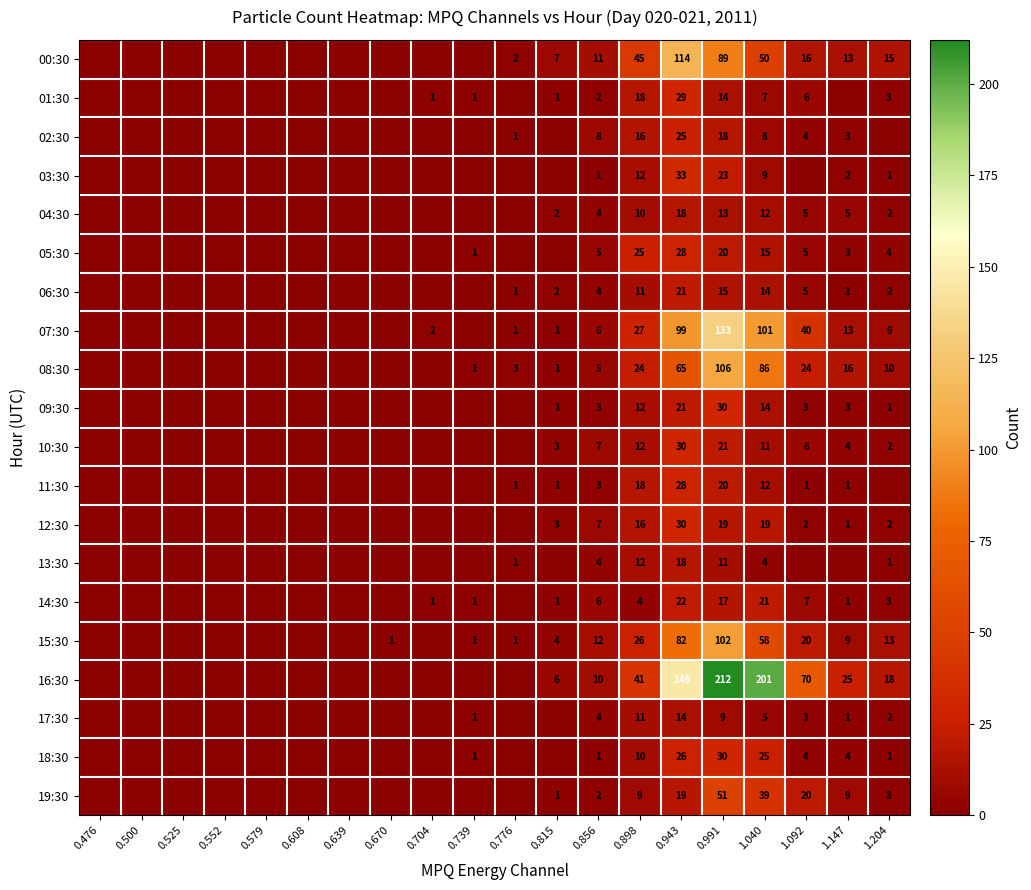

At which category is the sum across all series the highest?

0.991